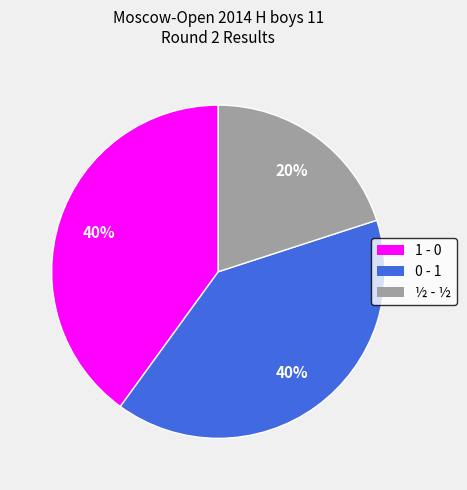

How many segments does this pie chart have?

3